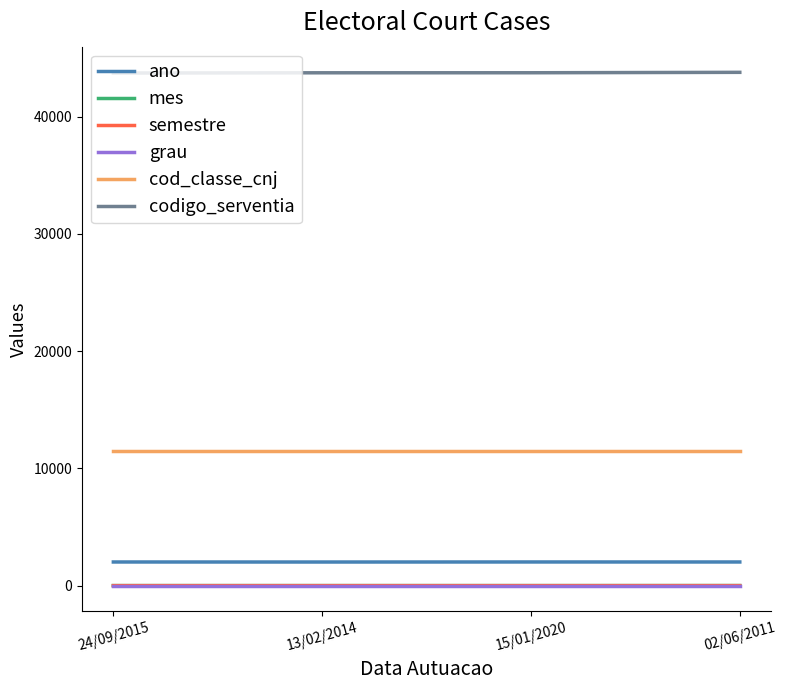

What is the greatest value displayed?

43792